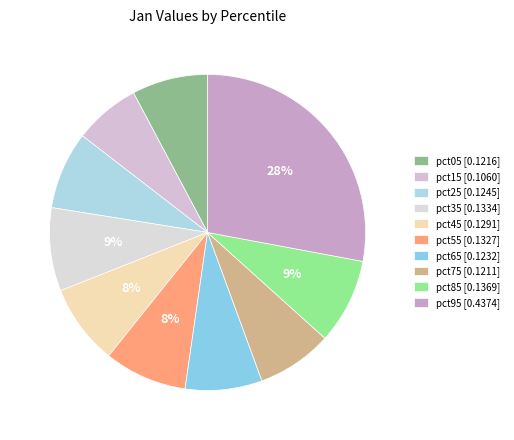

Which category has the smallest portion of the pie?

pct15